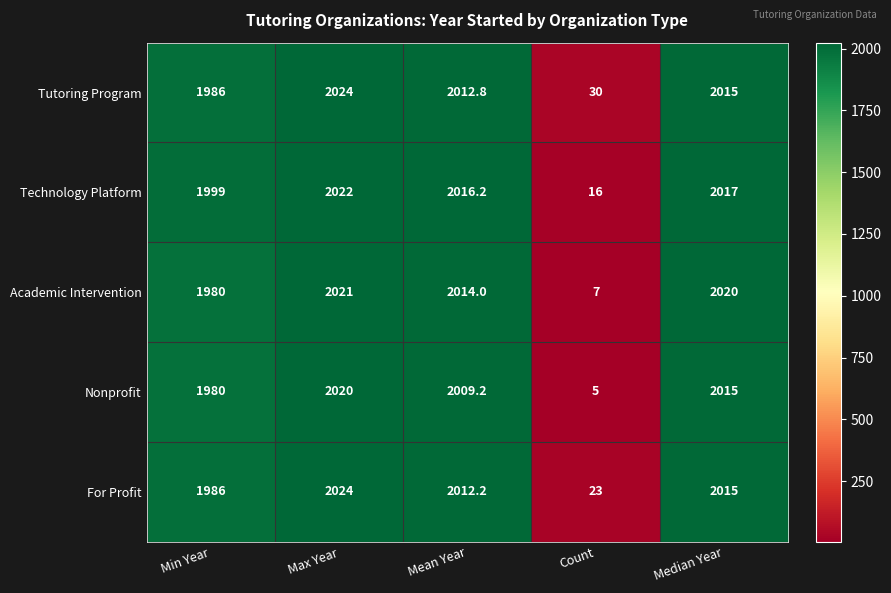

At which category is the sum across all series the highest?

Max Year